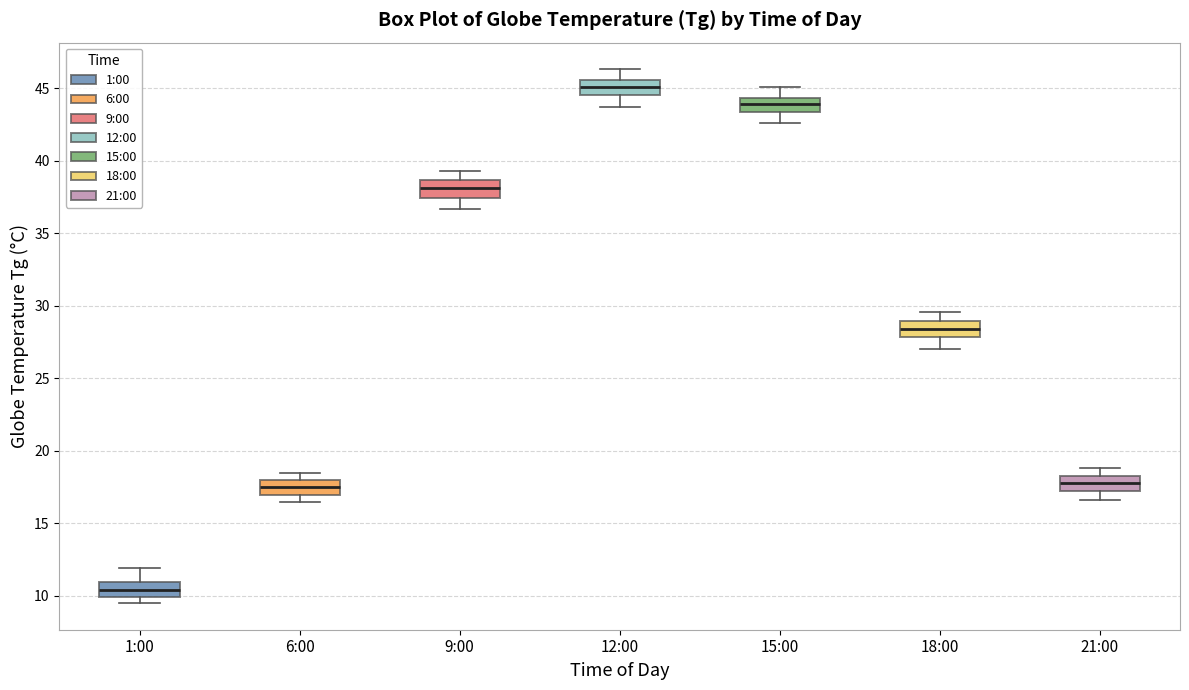

Which box has the lowest median line?

1:00